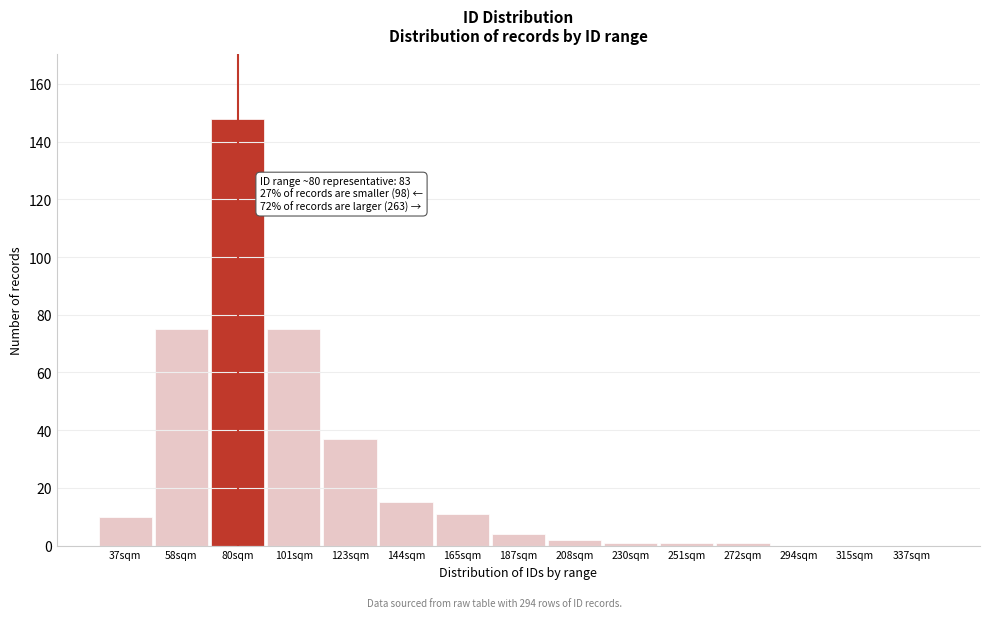

Reading left to right, what are all the values shown in this chart?

37sqm=10	58sqm=75	80sqm=148	101sqm=75	123sqm=37	144sqm=15	165sqm=11	187sqm=4	208sqm=2	230sqm=1	251sqm=1	272sqm=1	294sqm=0	315sqm=0	337sqm=0